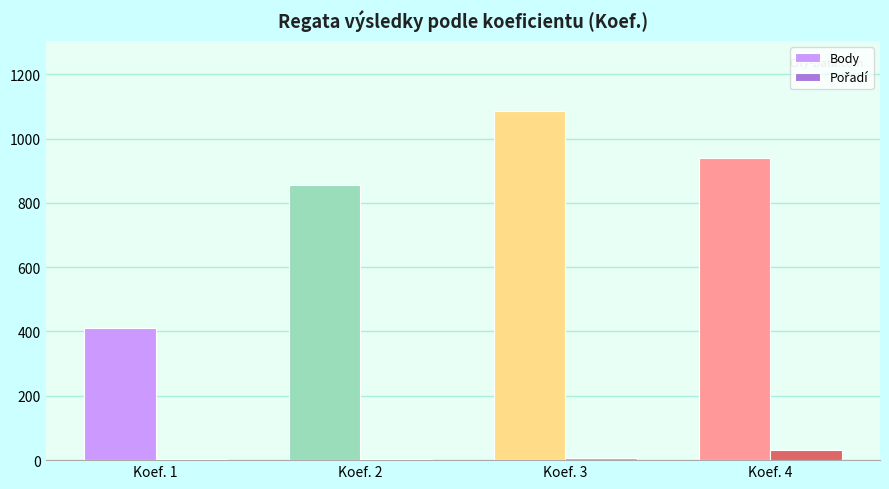

Which series has the largest total across all categories?

Body